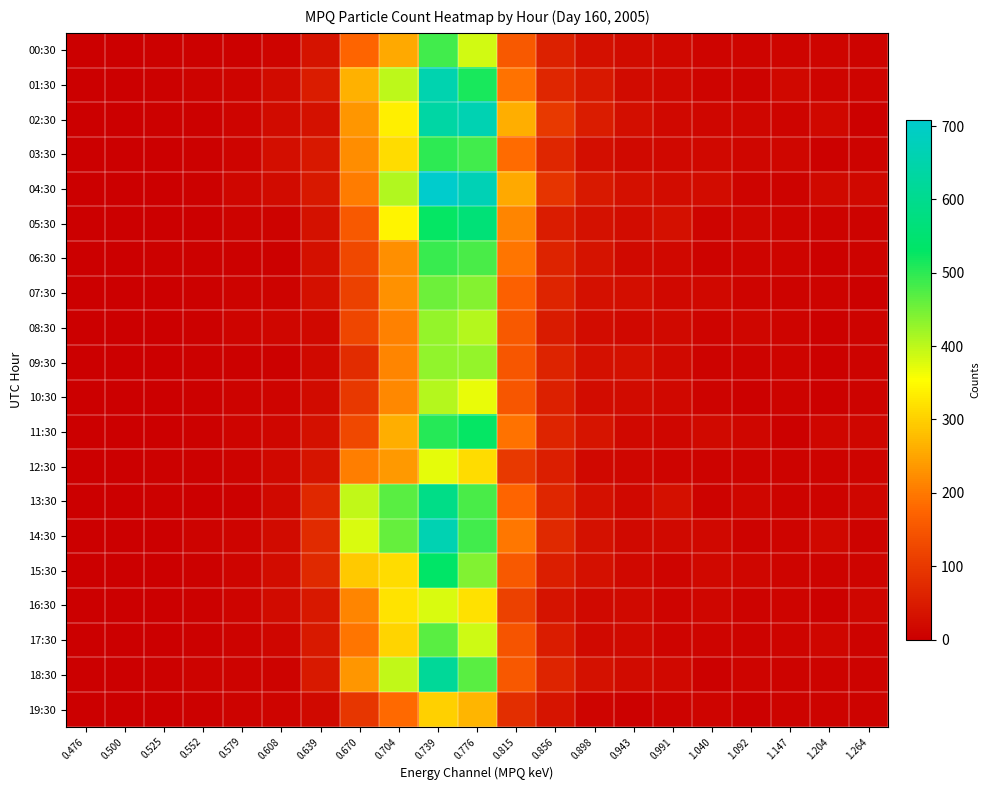

At which category does the chart reach its peak across all series?

0.739